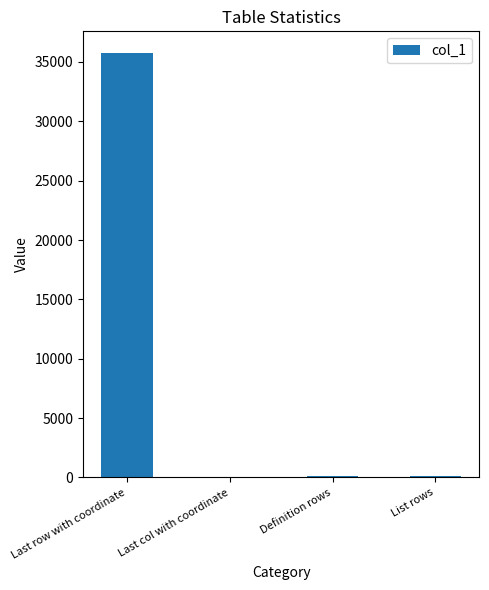

What is the greatest value displayed?

35784